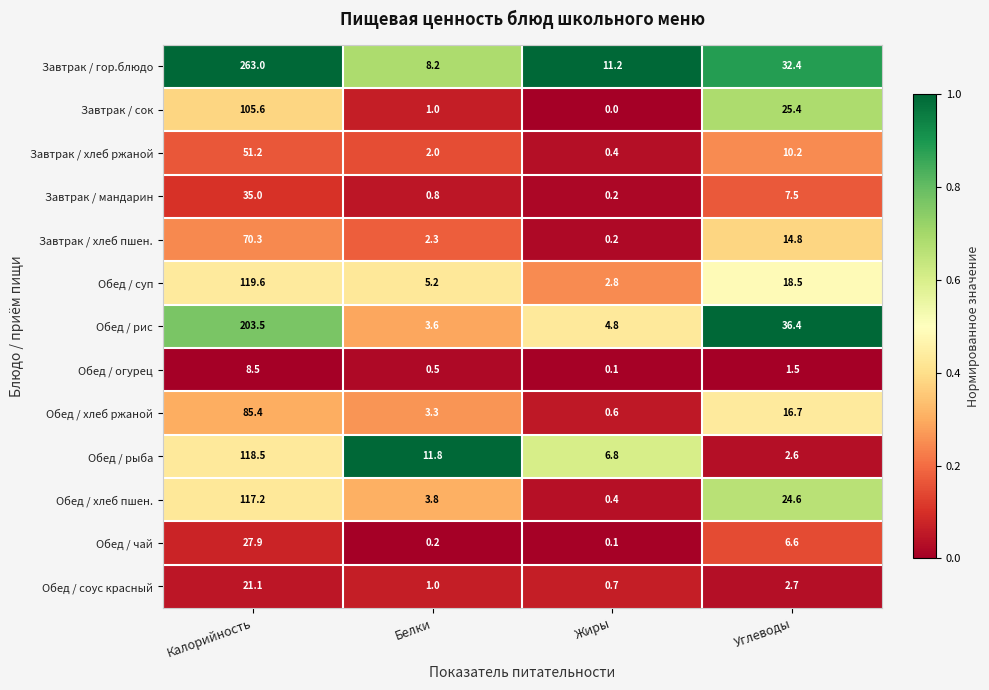

At which category is the sum across all series the highest?

Калорийность